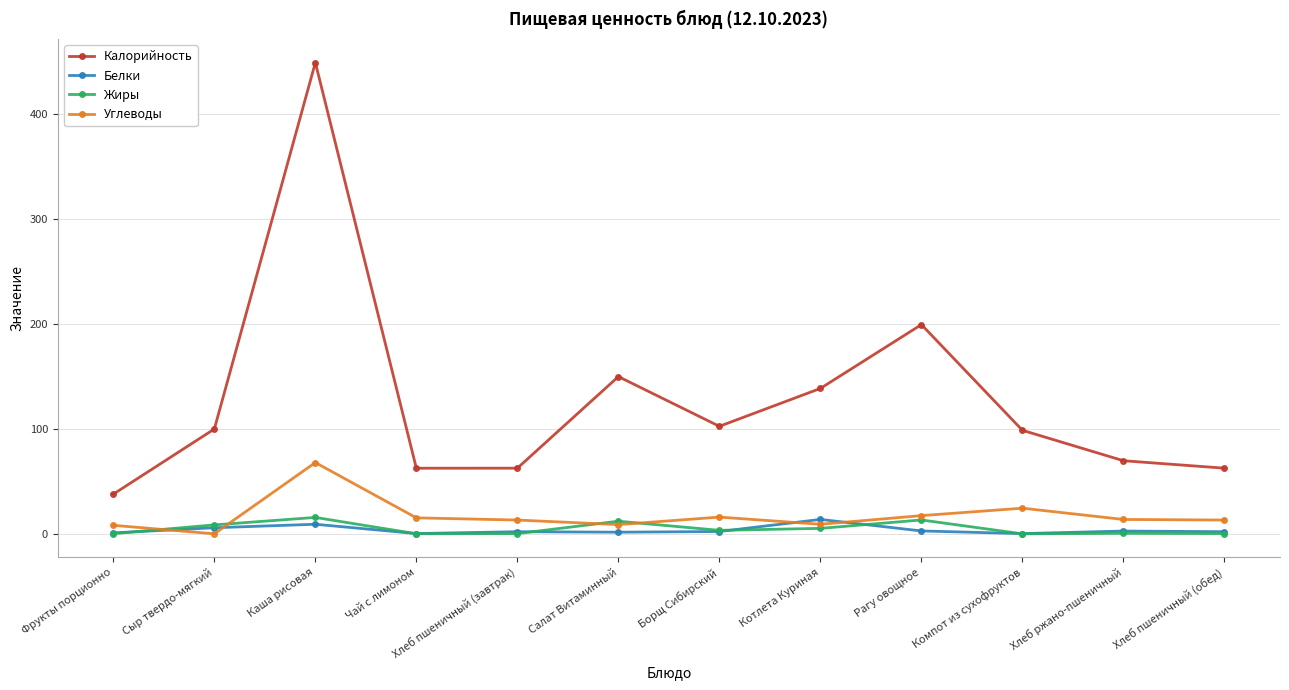

At which category is the sum across all series the highest?

Каша рисовая